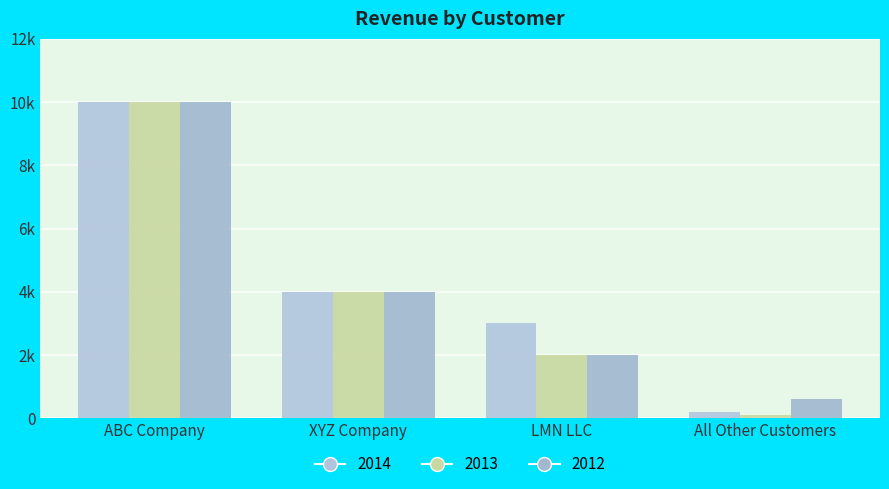

True or false: 2013 has a value of 777 at LMN LLC.

False